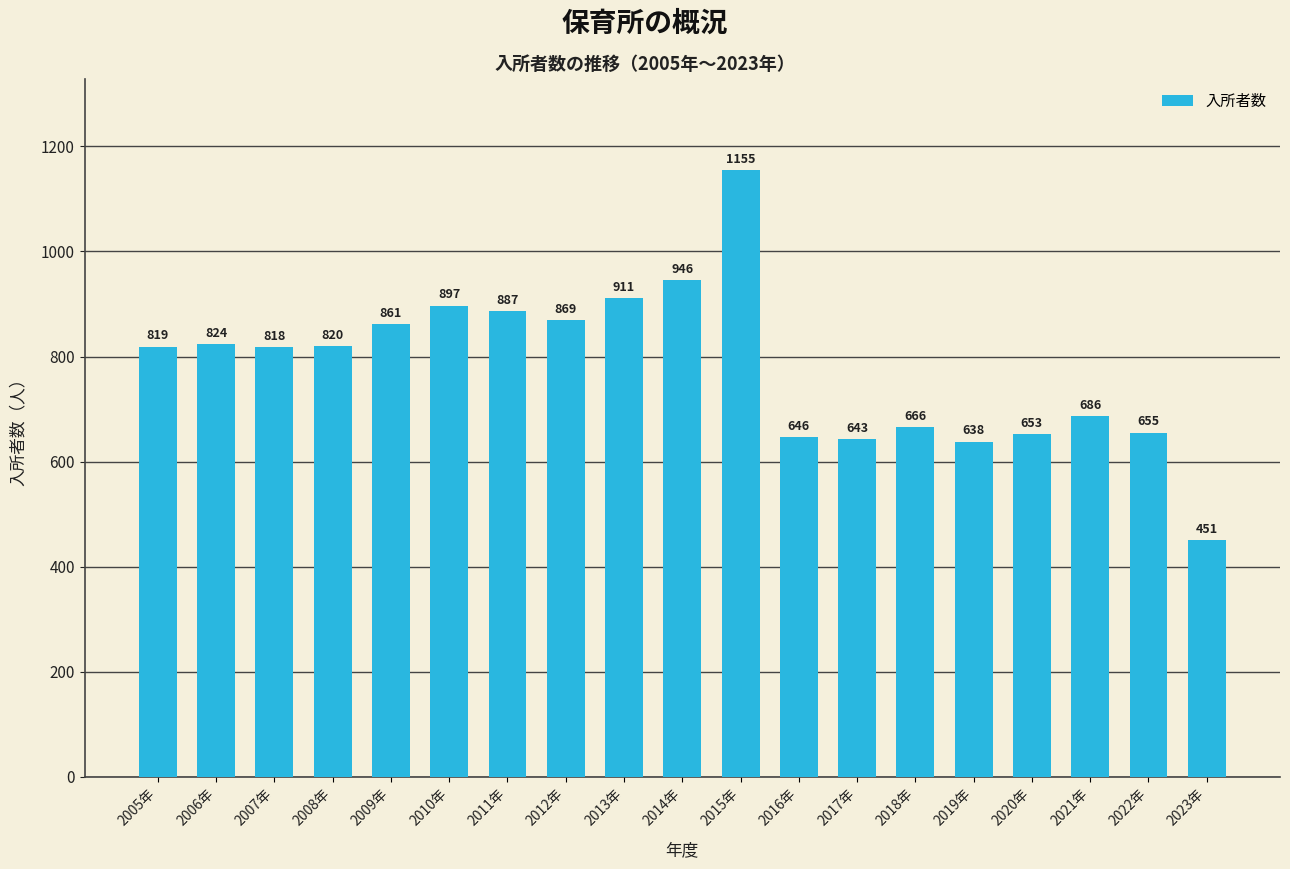

Rank the categories by value from highest to lowest.

2015年, 2014年, 2013年, 2010年, 2011年, 2012年, 2009年, 2006年, 2008年, 2005年, 2007年, 2021年, 2018年, 2022年, 2020年, 2016年, 2017年, 2019年, 2023年